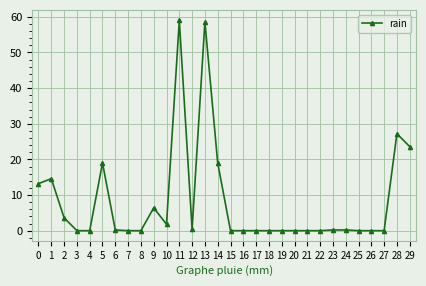

What is the difference between the maximum and minimum values?

59.0